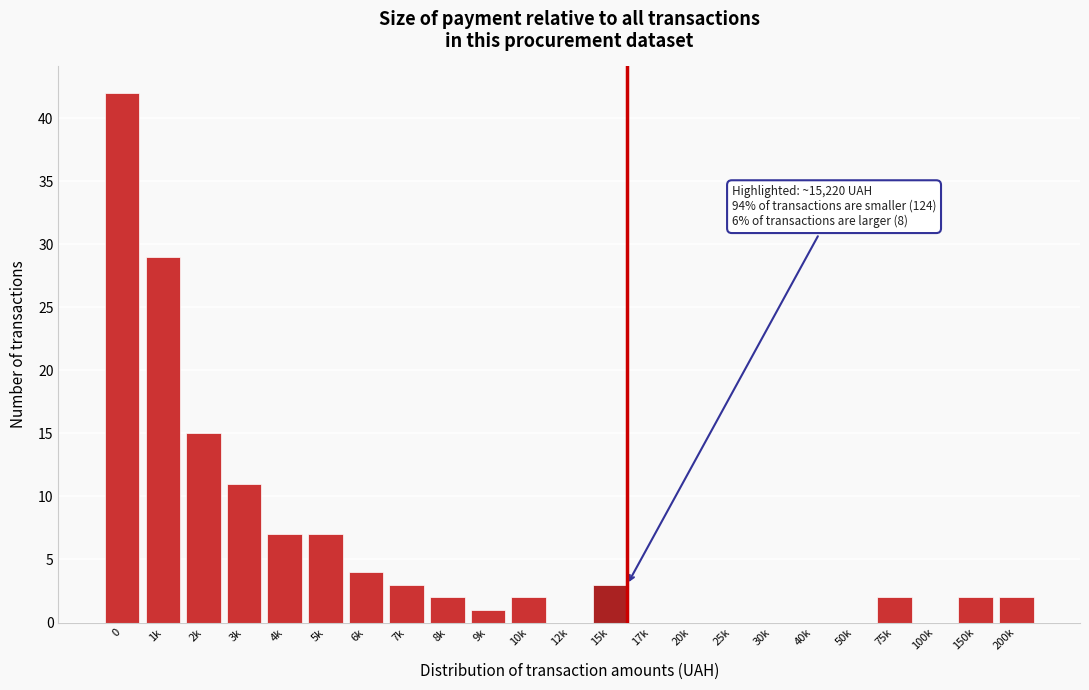

Reading left to right, extract all data points from this chart.

0=42	1k=29	2k=15	3k=11	4k=7	5k=7	6k=4	7k=3	8k=2	9k=1	10k=2	12k=0	15k=3	17k=0	20k=0	25k=0	30k=0	40k=0	50k=0	75k=2	100k=0	150k=2	200k=2